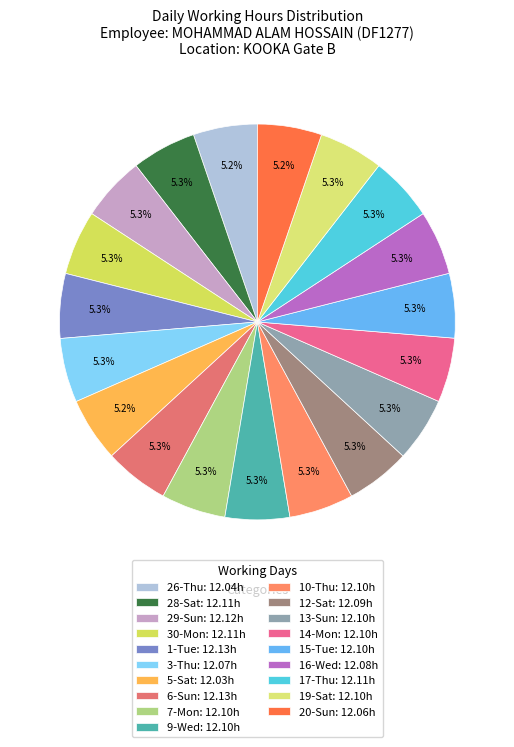

To the nearest percent, what is the average slice percentage?

5%